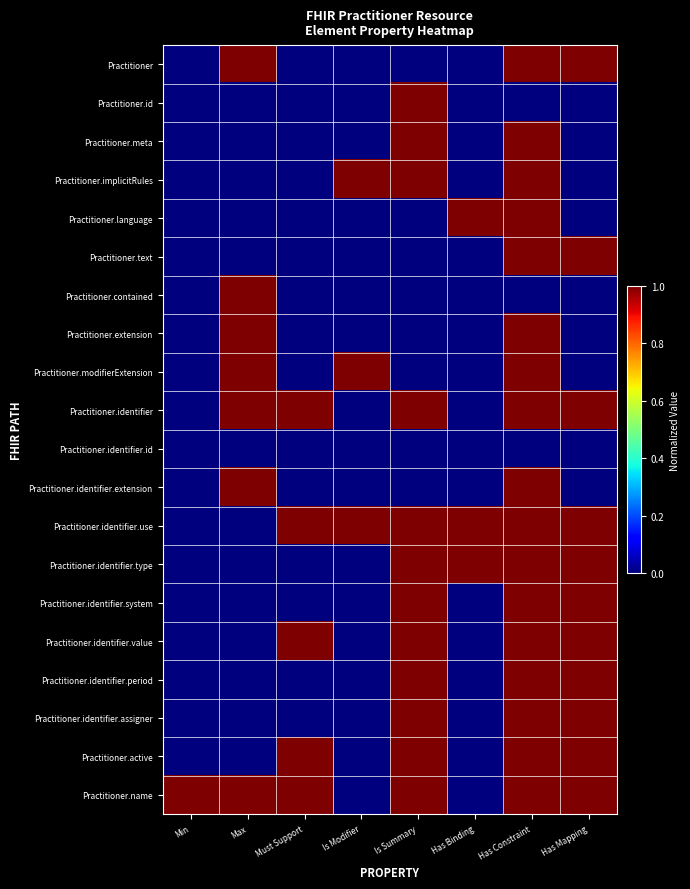

Which category has the lowest value across all series?

Min